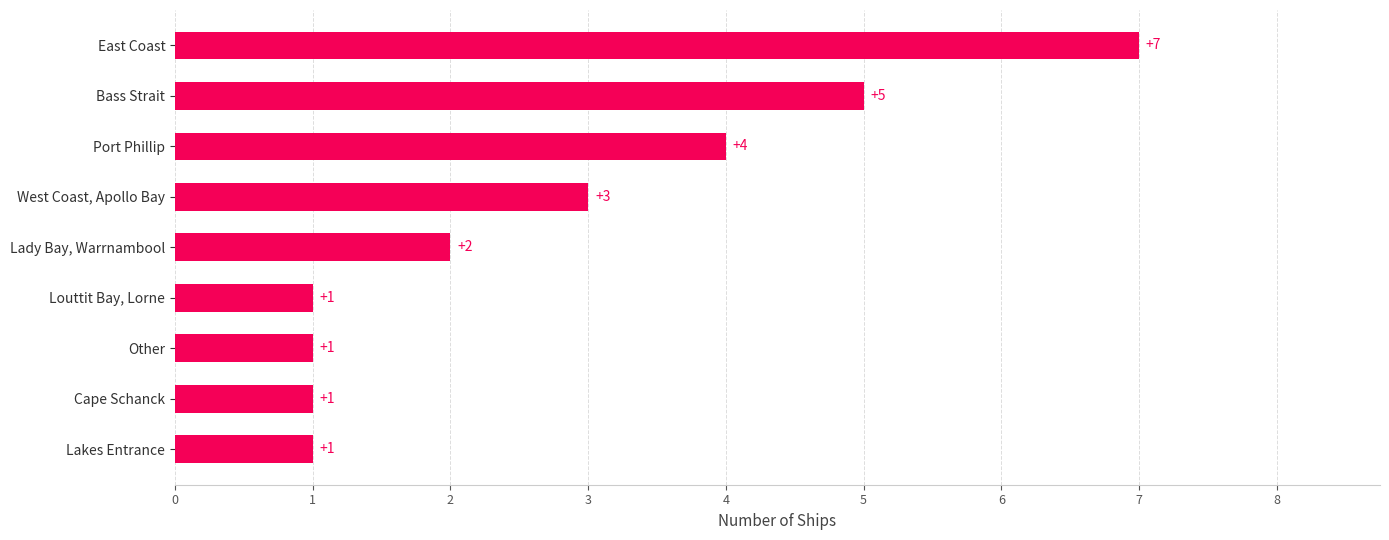

Are the bars horizontal?

Yes